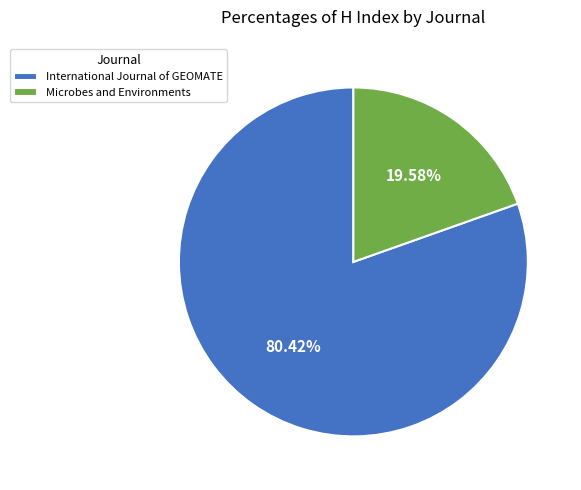

Count the number of slices in the pie.

2